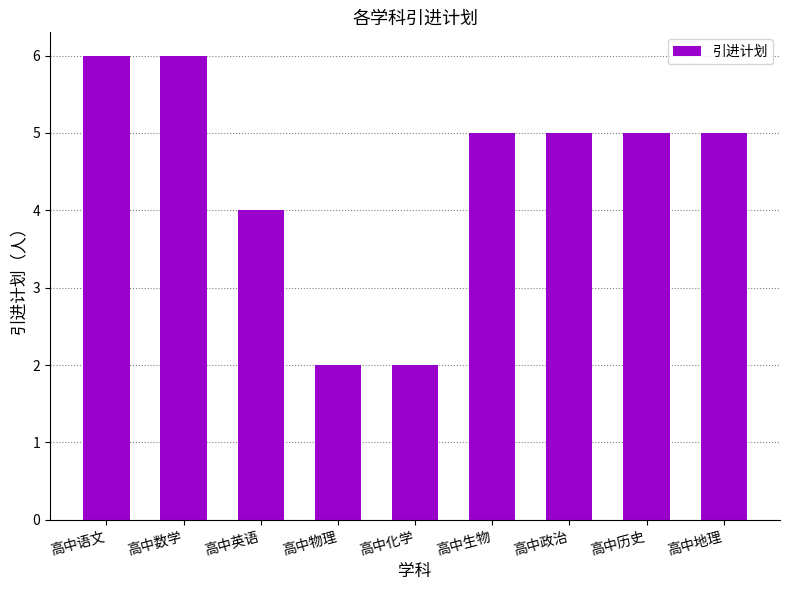

The value at 高中语文 is 6. True or false?

True